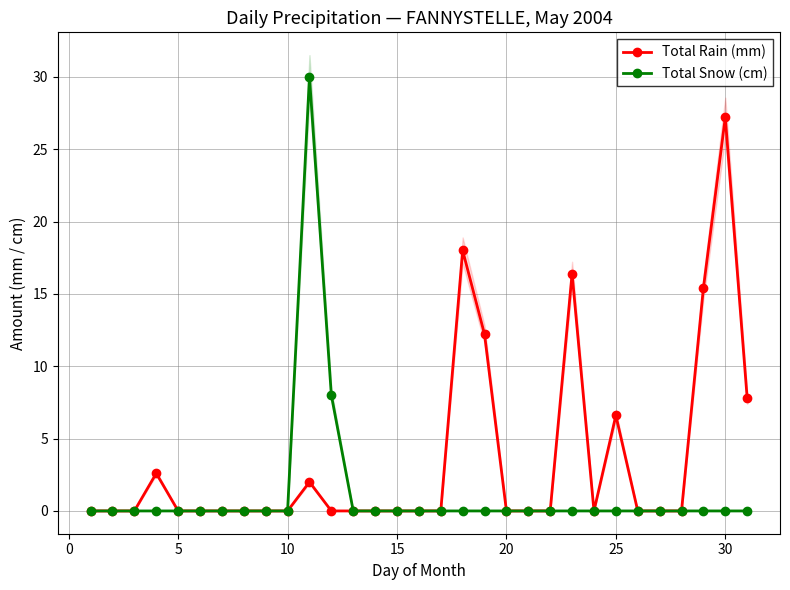

What is the maximum value for Total Rain (mm)?

27.2